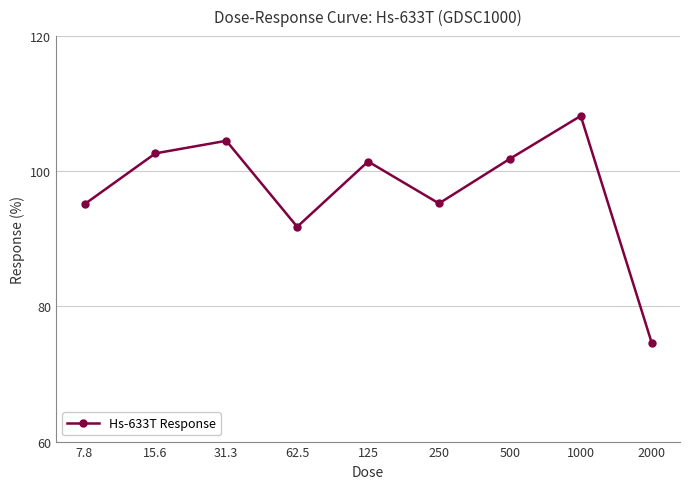

Which category has the lowest value across all series?

2000